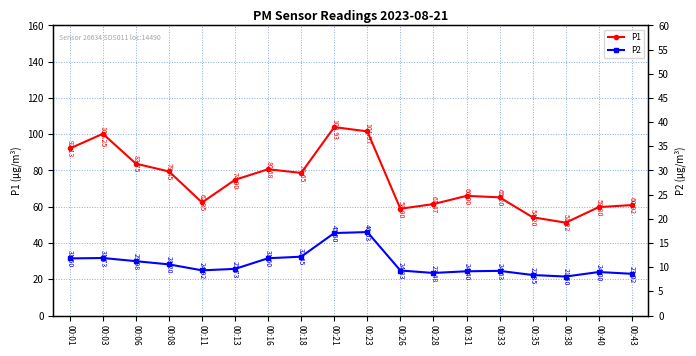

List the labels in order of P2 value, smallest first.

00:38, 00:35, 00:43, 00:28, 00:40, 00:31, 00:33, 00:26, 00:11, 00:13, 00:08, 00:06, 00:01, 00:16, 00:03, 00:18, 00:21, 00:23